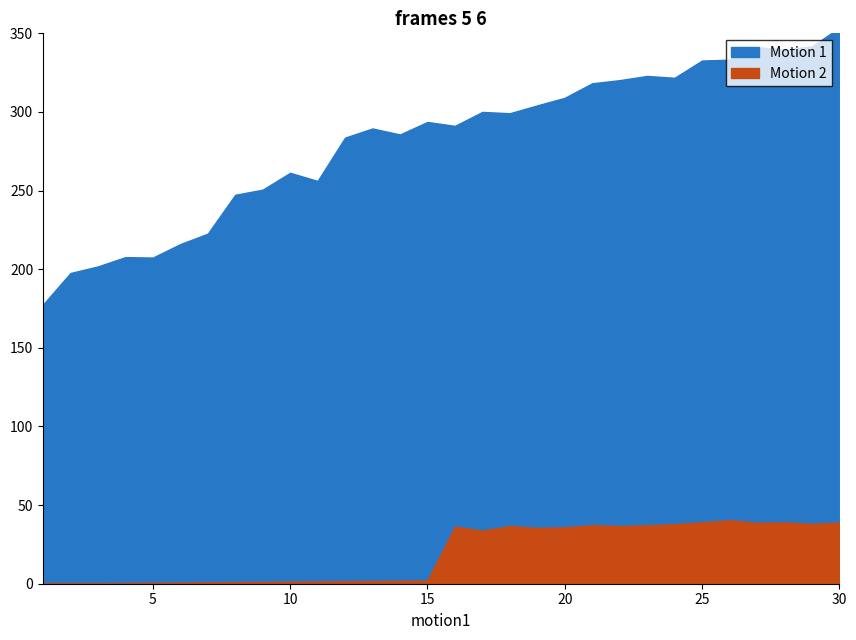

Where is Motion 1 nearest to the value 1?

1